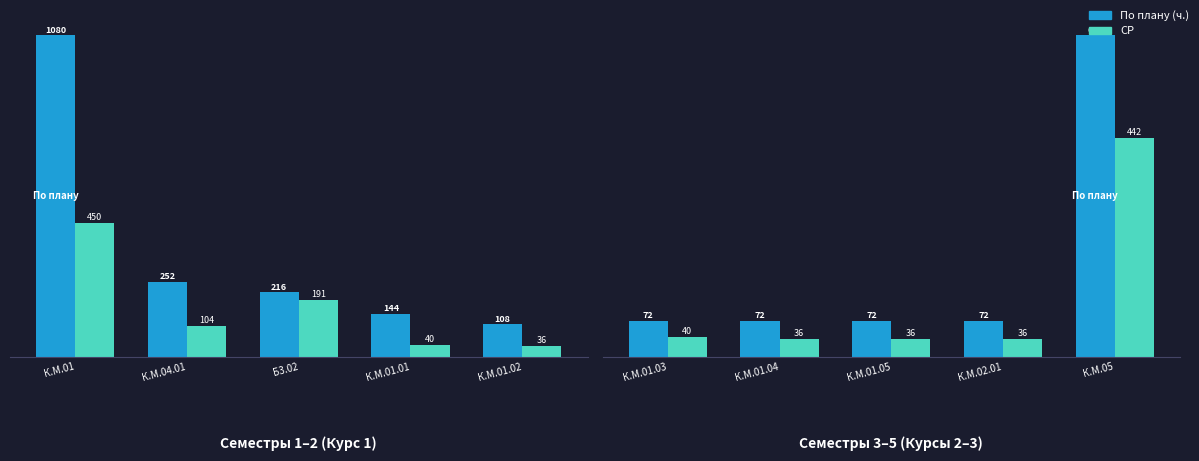

What is the average value of the СР series?

118